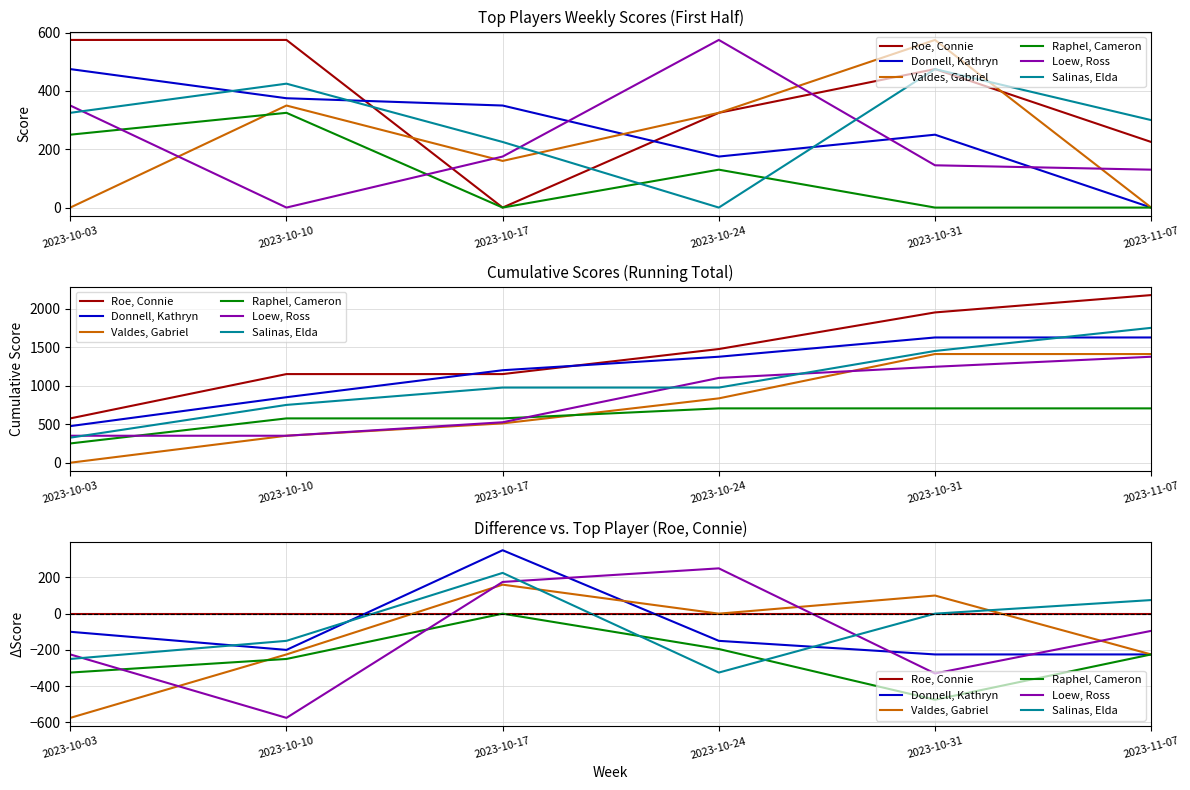

What is the sum of the Loew, Ross values at 2023-10-31 and 2023-10-10?

-905